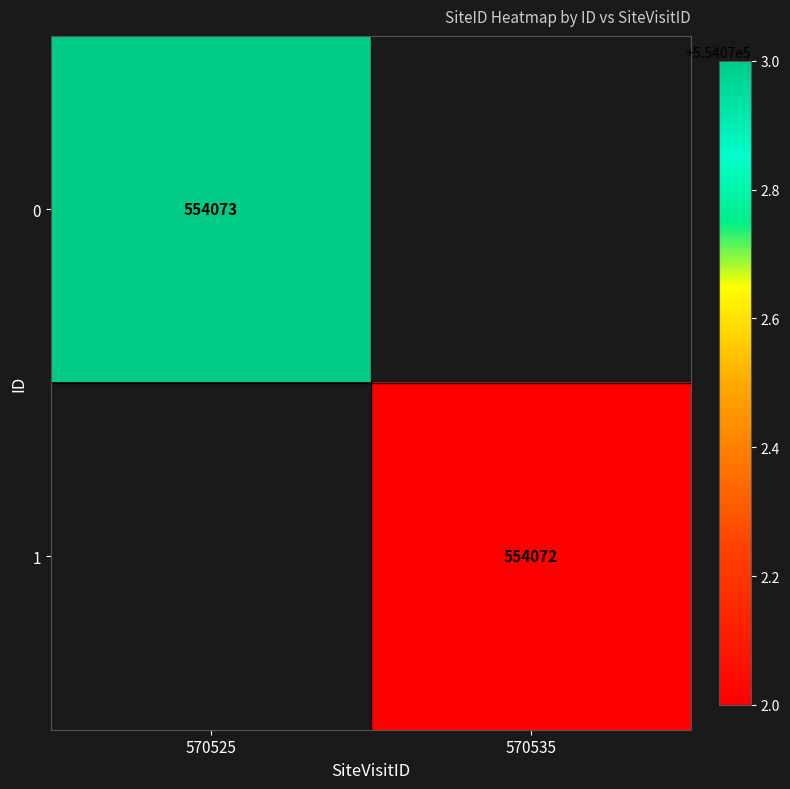

True or false: 0 has a value of 223232 at 570525.

False